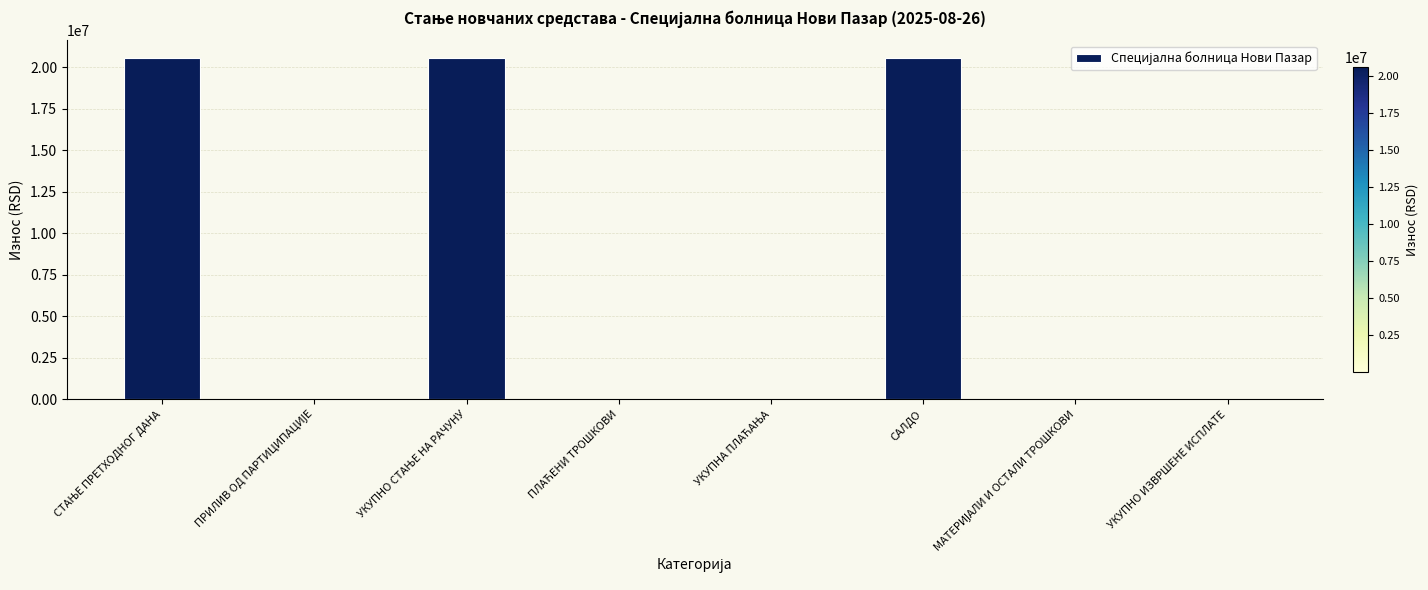

What is the maximum value shown in the chart?

20571855.0